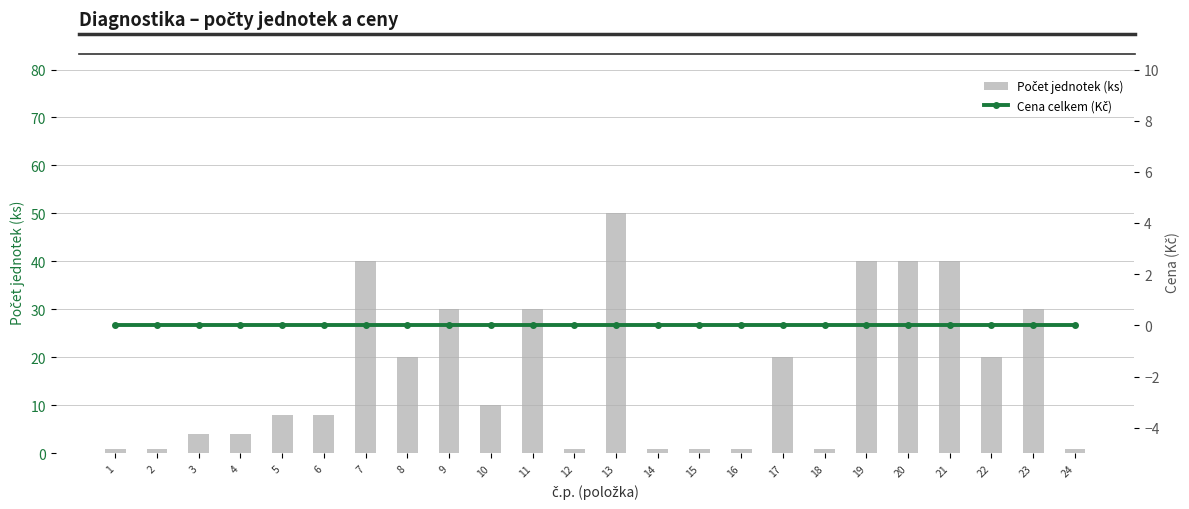

Are the bars horizontal?

No